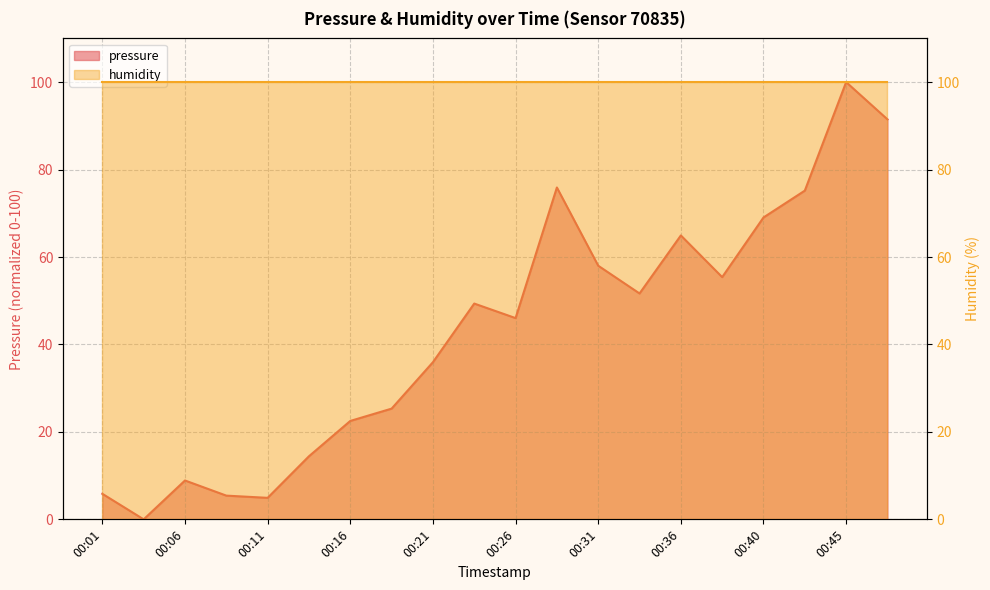

Rank the categories by value from lowest to highest.

00:04, 00:11, 00:08, 00:01, 00:06, 00:13, 00:16, 00:18, 00:21, 00:26, 00:23, 00:33, 00:38, 00:31, 00:36, 00:40, 00:43, 00:28, 00:48, 00:45